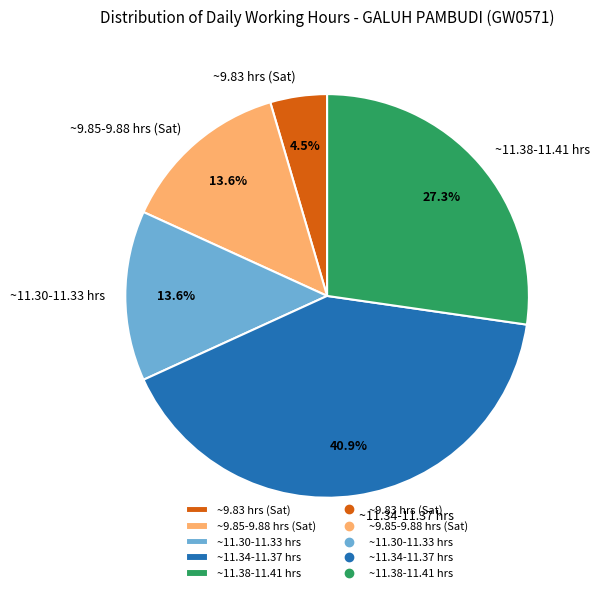

What portion of the pie excludes ~11.38-11.41 hrs?

72.7%